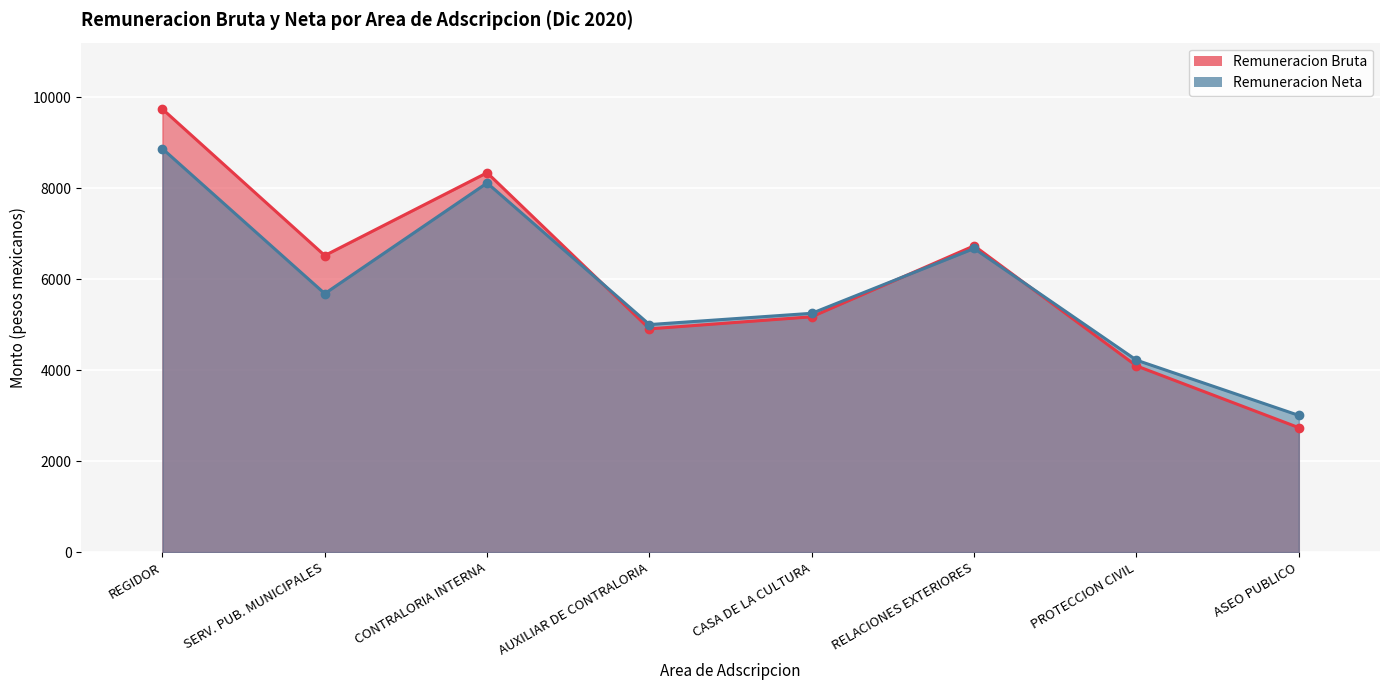

At how many categories does at least one series exceed 9041?

1